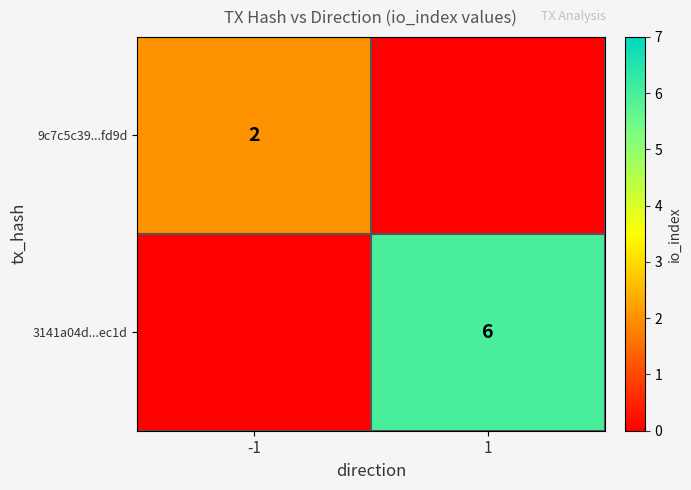

Is it true that 3141a04d...ec1d equals 2 at 1?

False